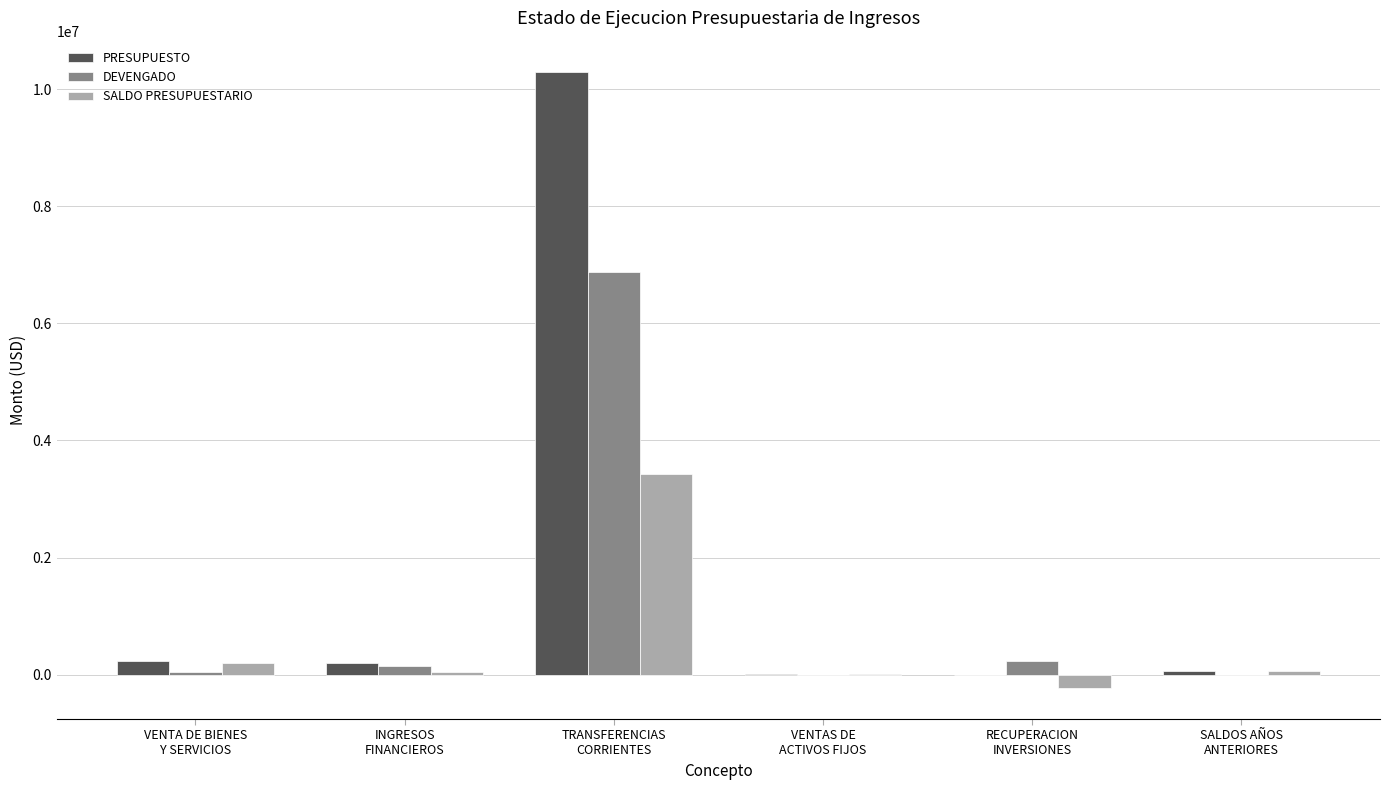

Which series has the largest total across all categories?

PRESUPUESTO